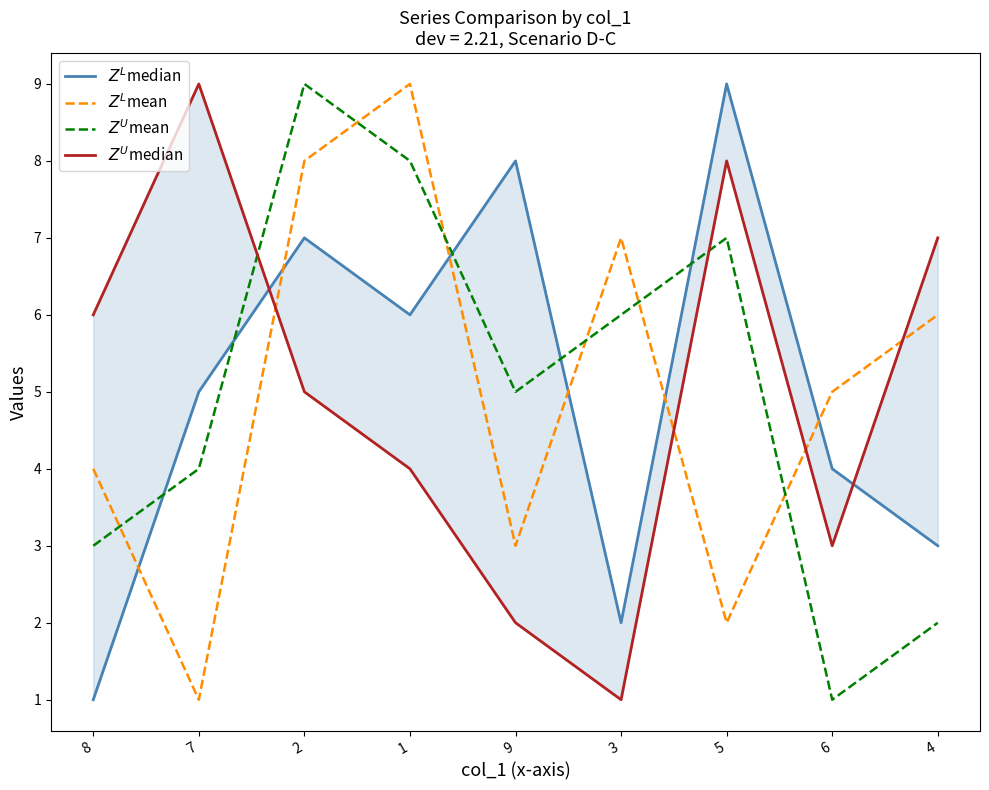

Where is the first local minimum for $Z^U$median?

3